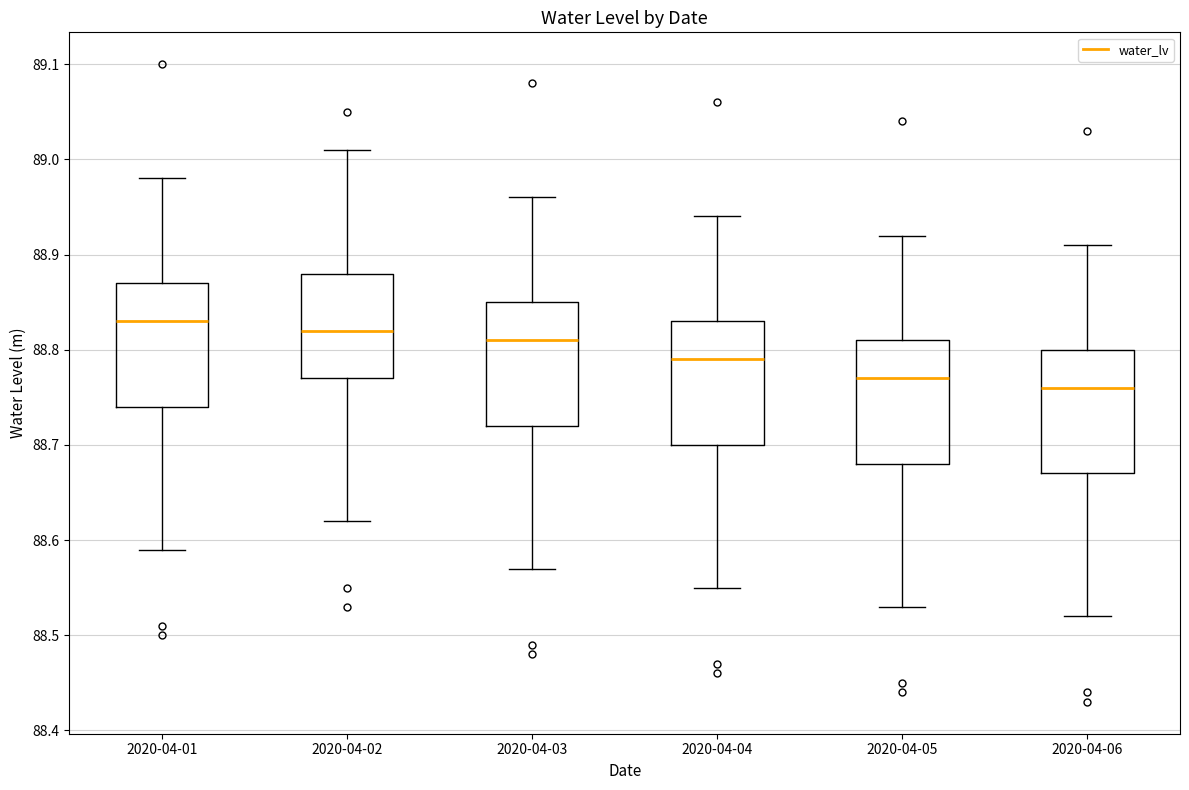

Reading left to right, read every box against the y-axis: the position of its median line, the range the box covers, and the ends of its whiskers. The values are not printed on the chart, so give them approximately, as read against the axis.

2020-04-01: median 88.83, box 88.74 to 88.87, whiskers 88.59 to 88.98
2020-04-02: median 88.82, box 88.77 to 88.88, whiskers 88.62 to 89.01
2020-04-03: median 88.81, box 88.72 to 88.85, whiskers 88.57 to 88.96
2020-04-04: median 88.79, box 88.70 to 88.83, whiskers 88.55 to 88.94
2020-04-05: median 88.77, box 88.68 to 88.81, whiskers 88.53 to 88.92
2020-04-06: median 88.76, box 88.67 to 88.80, whiskers 88.52 to 88.91